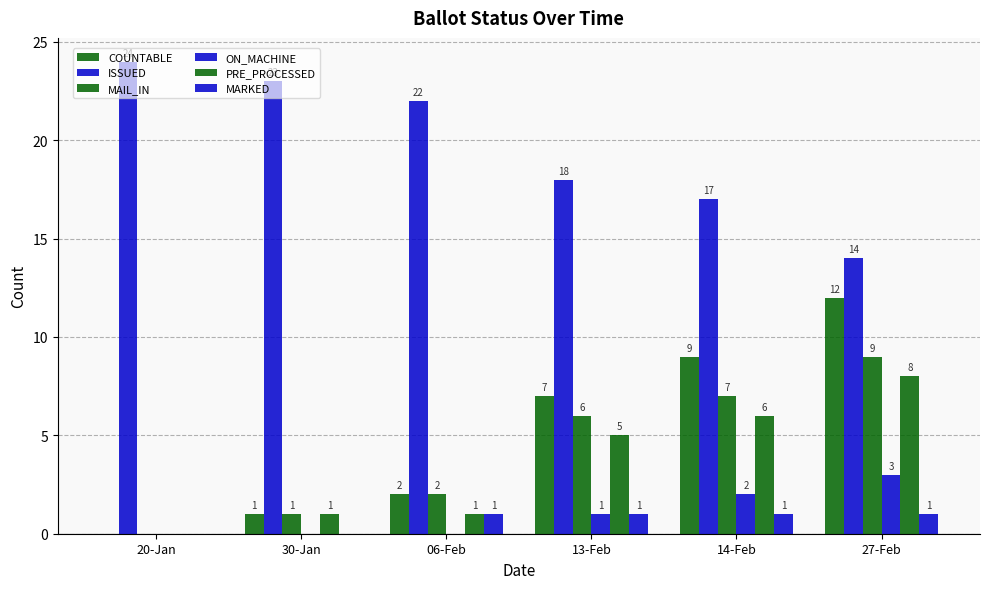

Does the chart contain stacked bars?

No